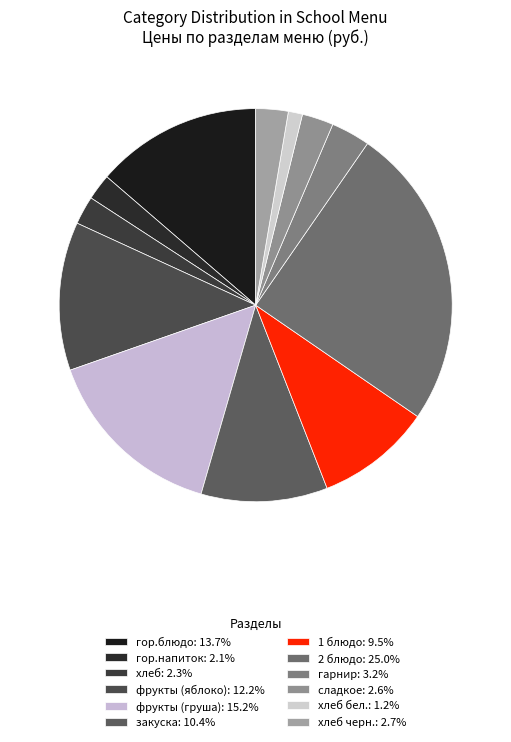

How many slices are in this pie chart?

12